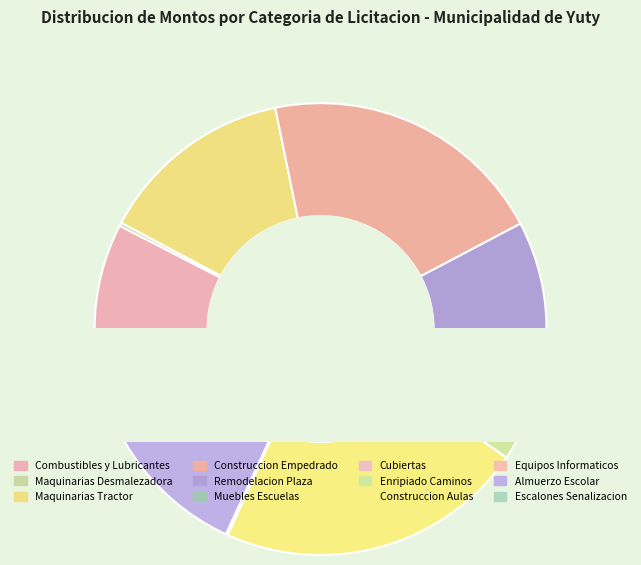

Combined, what portion of the pie is Combustibles y Lubricantes and Construccion Empedrado?

28.1%